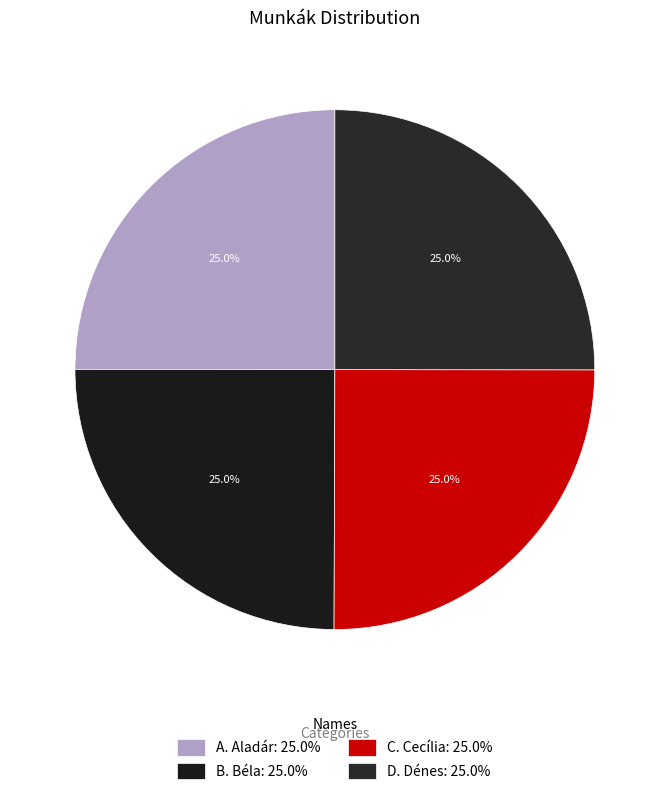

Does A. Aladár account for over 50% of the chart?

No